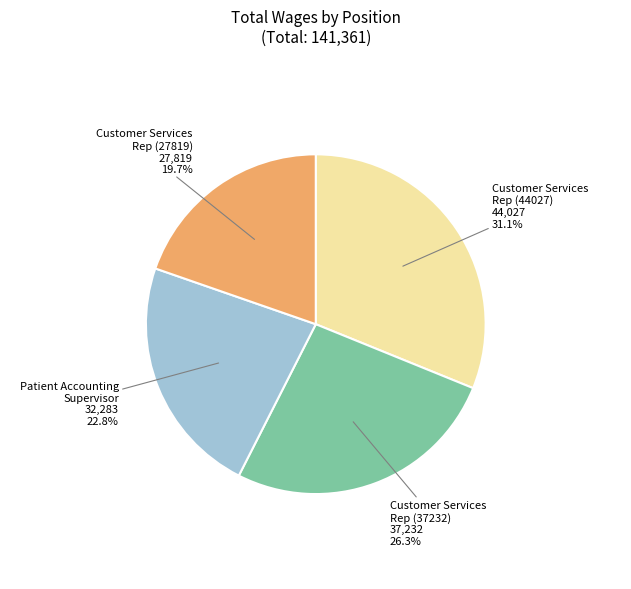

What percentage is the Patient Accounting Supervisor slice, to the nearest percent?

23%